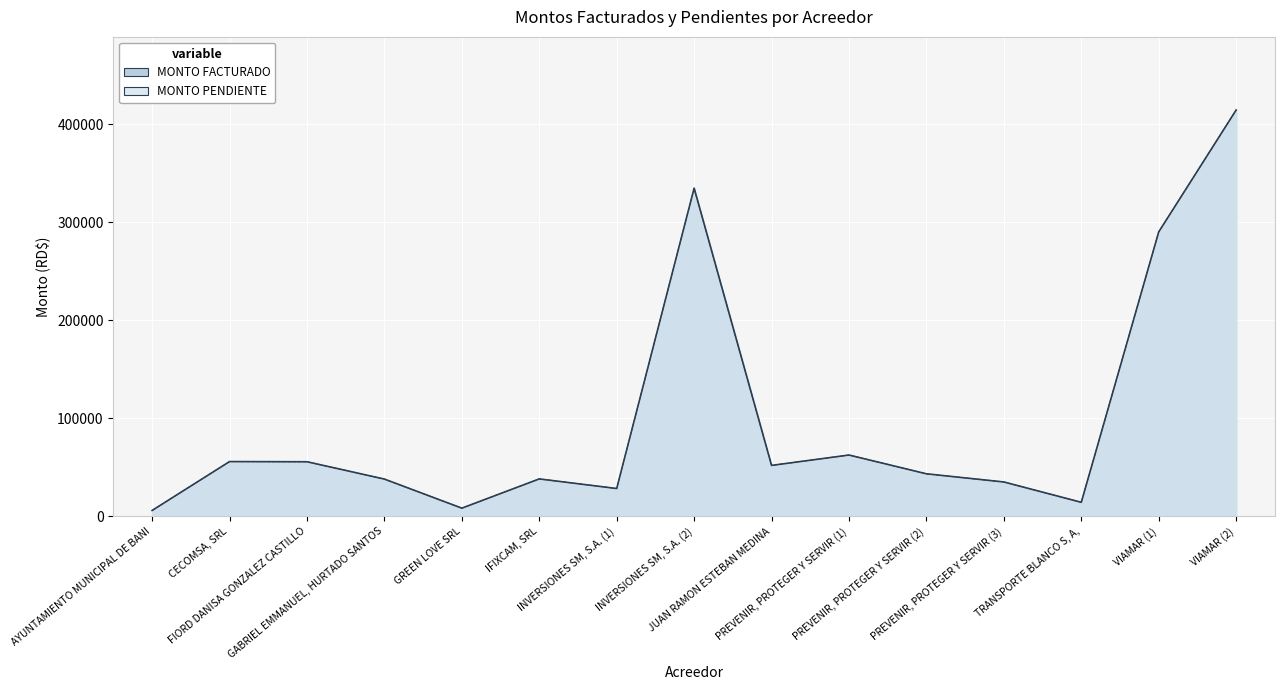

Reading right to left, what are all the values shown in this chart?

MONTO FACTURADO: 414781.6	290330.1	14238.0	35000.0	43333.3	62500.0	51920.0	334969.8	28320.0	38114.0	8260.0	37941.5	55647.6	55822.5	5916.8
MONTO PENDIENTE: 414781.6	290330.1	14238.0	35000.0	43333.3	62500.0	51920.0	334969.8	28320.0	38114.0	8260.0	37941.5	55647.6	55822.5	5916.8